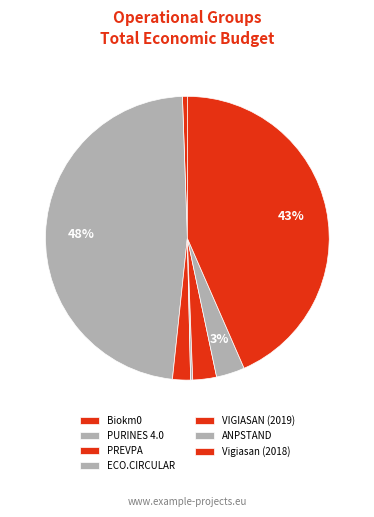

To the nearest percent, what percentage of the pie is VIGIASAN (2019)?

3%